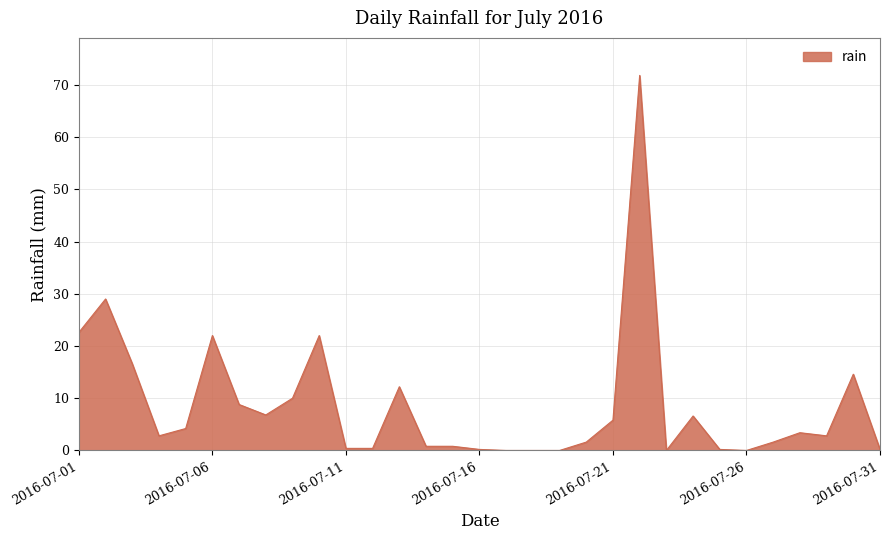

What is the difference between the maximum and minimum values?

71.8